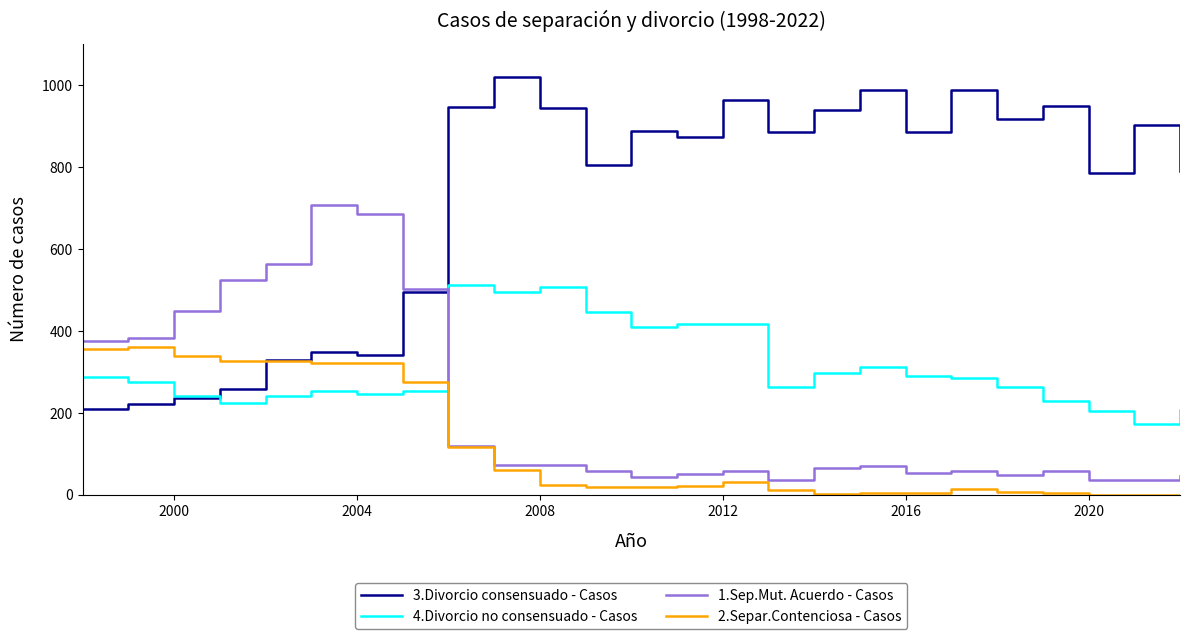

Which series has the largest total across all categories?

3.Divorcio consensuado - Casos